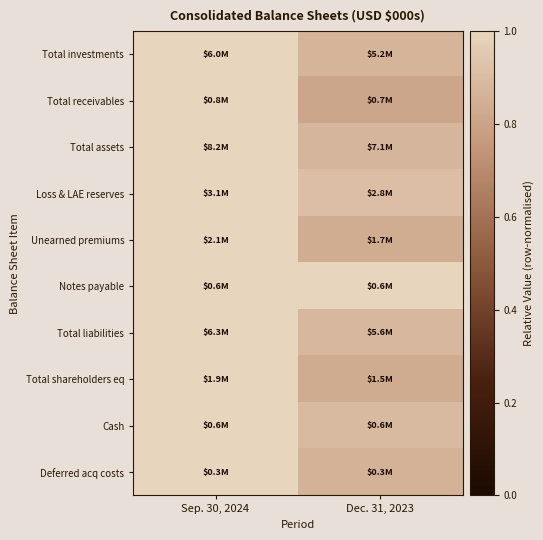

What is the total value across all series at Sep. 30, 2024?

10.0